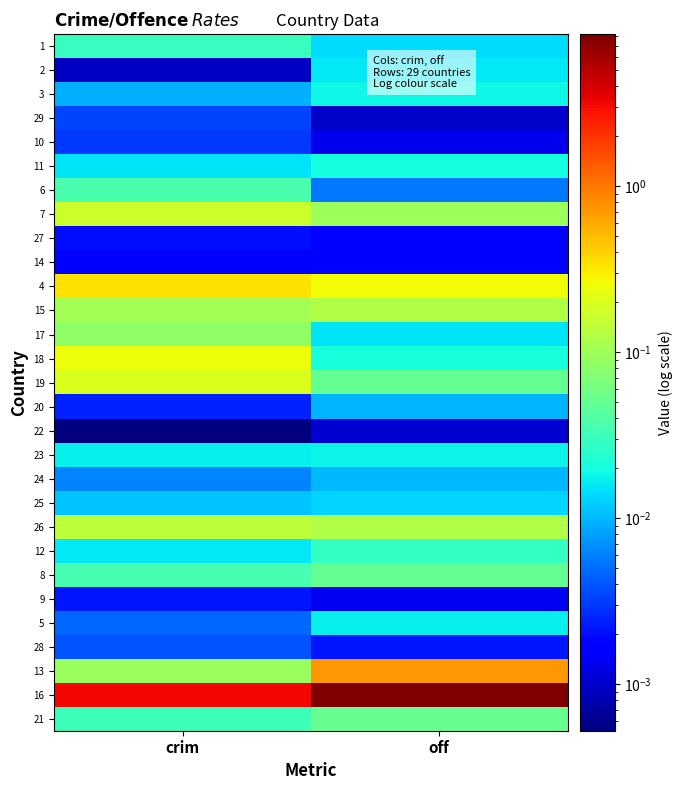

What is the greatest value displayed?

8.2